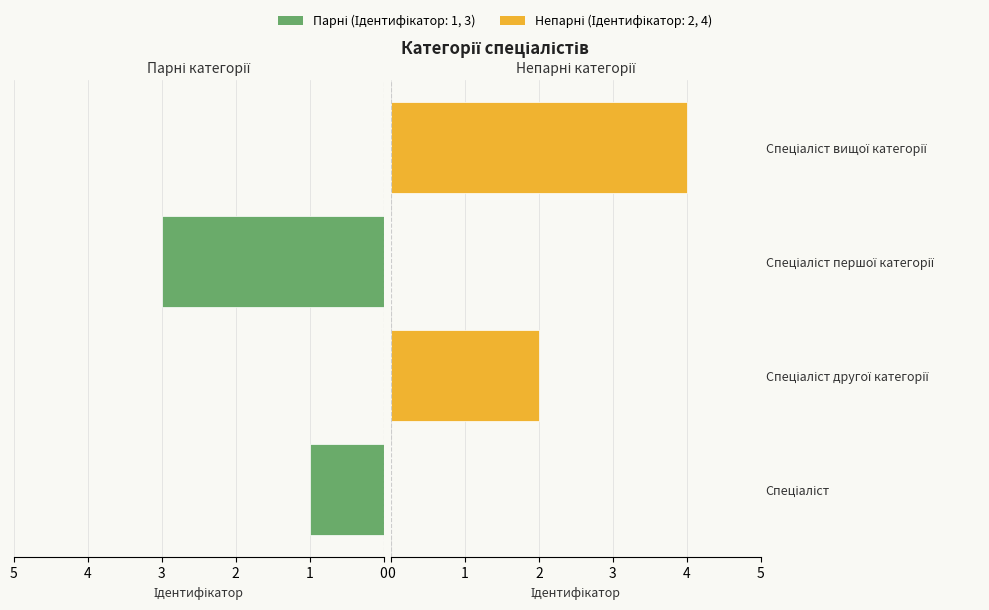

Reading left to right, transcribe all the data shown in this chart.

Спеціаліст / Спеціаліст першої категорії: 1	0	3	0
Спеціаліст другої / вищої категорії: 0	2	0	4